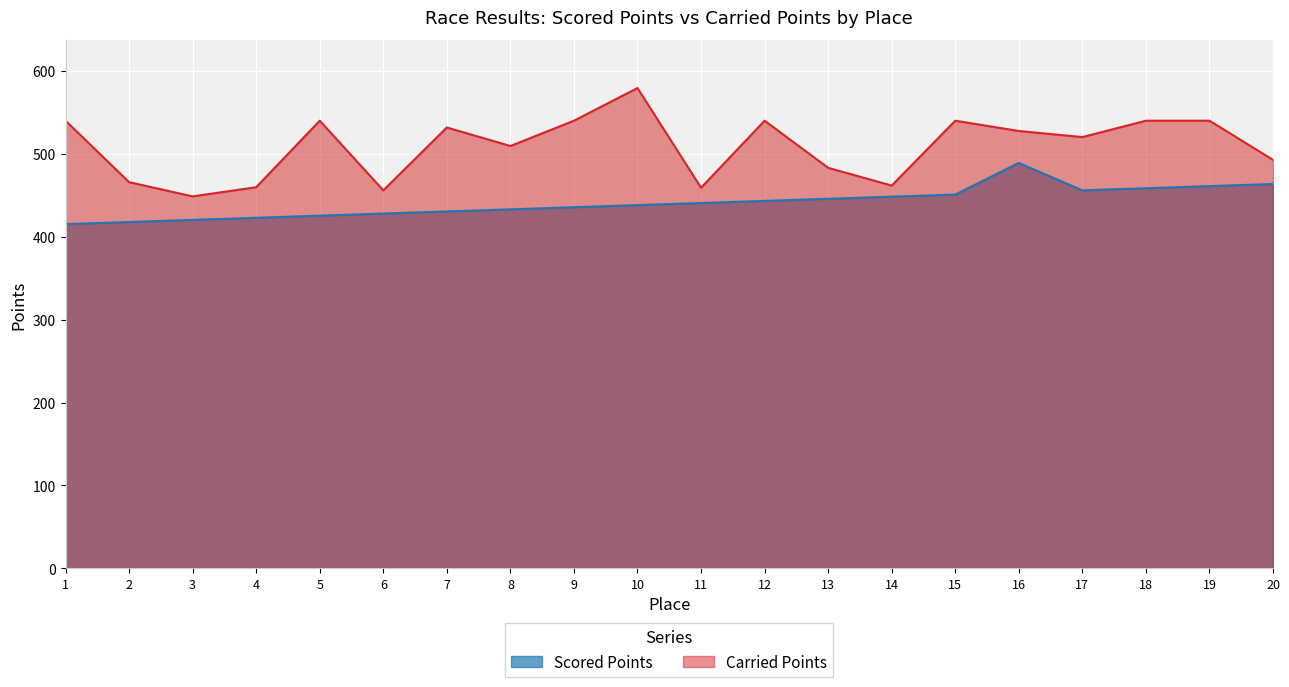

What are all the series names shown in the legend?

Scored Points, Carried Points